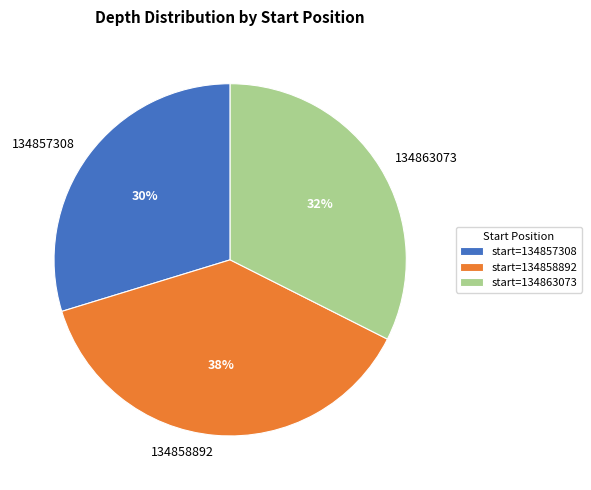

Is there a majority slice in this chart?

No